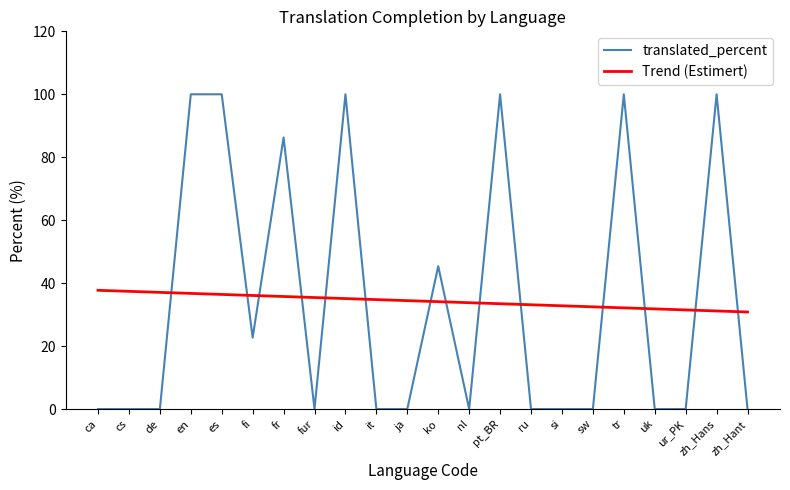

What is the total value across all series at id?

135.1